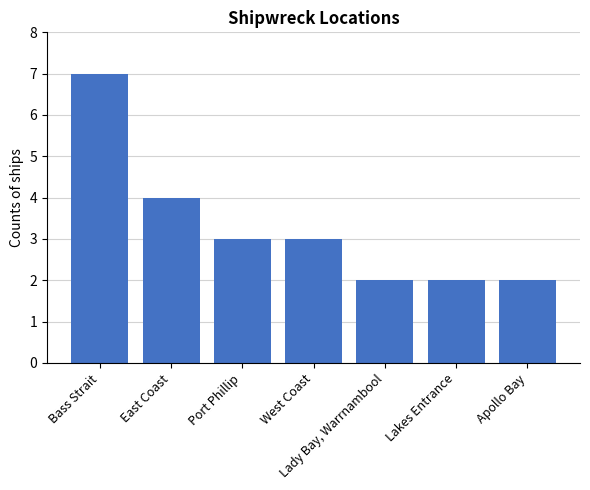

What is the change in value from East Coast to Port Phillip?

-1